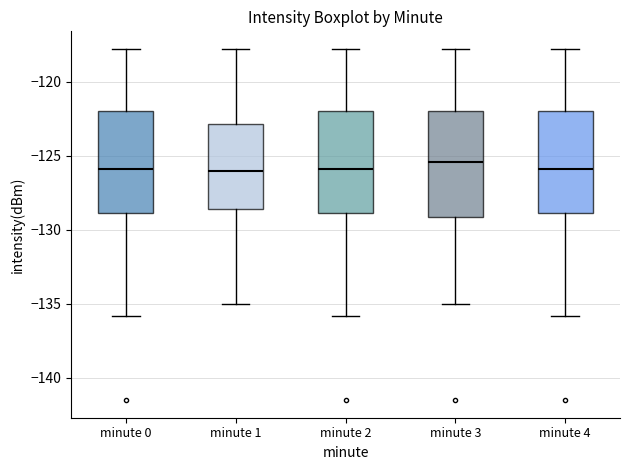

Reading left to right, transcribe this box plot: for each box, give where its median line is, the range the box spans, and where its two whiskers end, as read against the y-axis. The values are not printed on the chart, so give them approximately, as read against the axis.

minute 0: median -126.0, box -129.0 to -122.0, whiskers -136.0 to -118.0
minute 1: median -126.0, box -128.5 to -123.0, whiskers -135.0 to -118.0
minute 2: median -126.0, box -129.0 to -122.0, whiskers -136.0 to -118.0
minute 3: median -125.5, box -129.0 to -122.0, whiskers -135.0 to -118.0
minute 4: median -126.0, box -129.0 to -122.0, whiskers -136.0 to -118.0